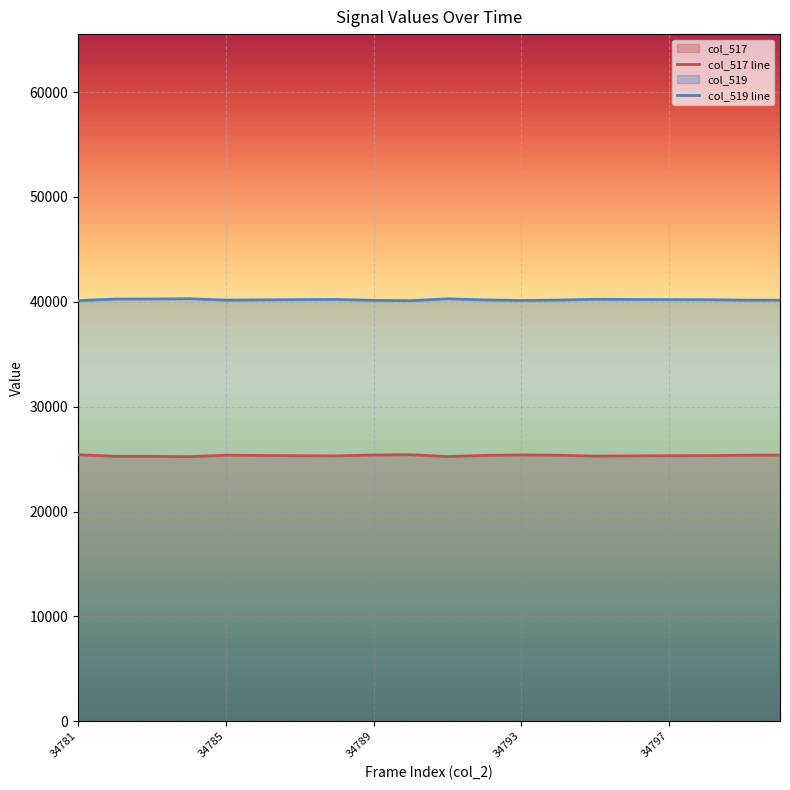

True or false: col_519 line and col_517 line cross at least once.

False